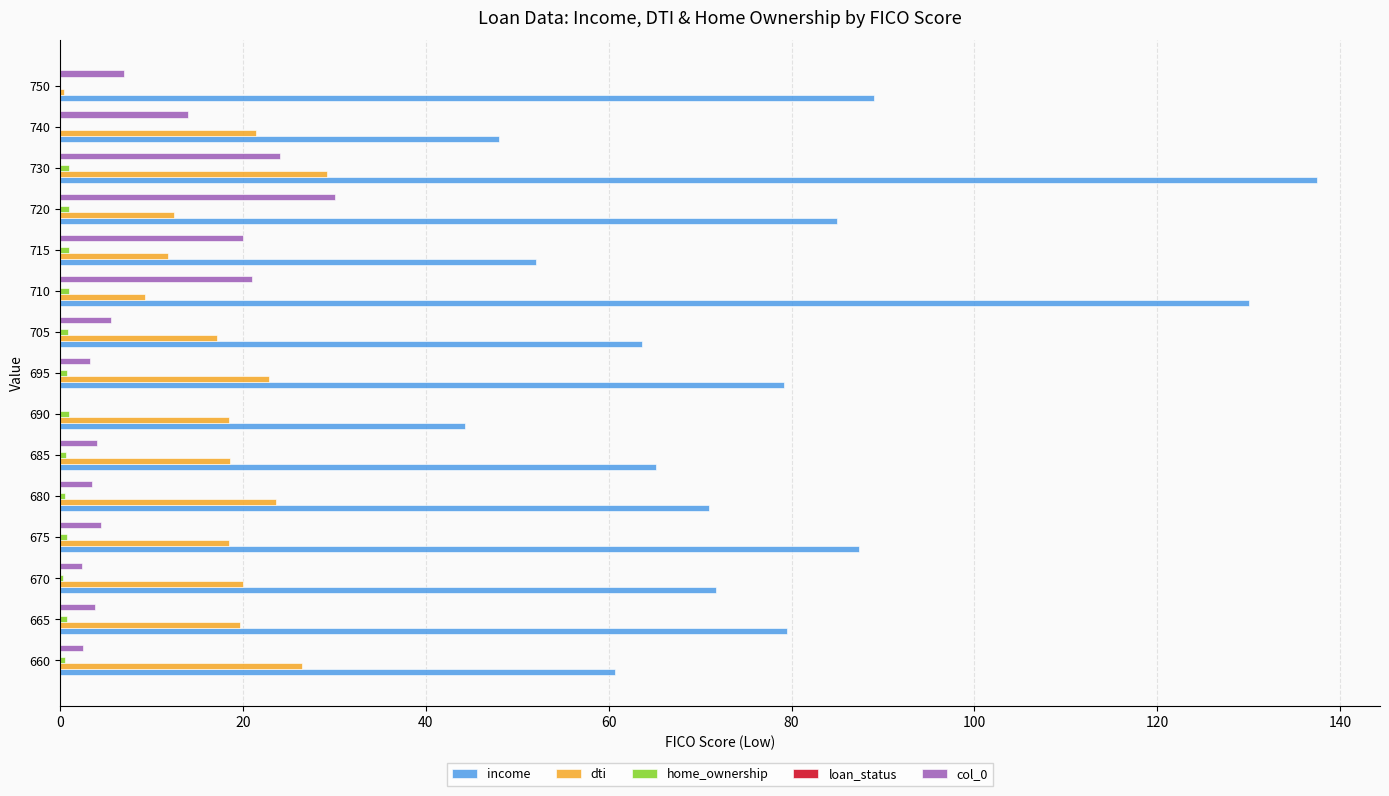

What is the sum of all col_0 values?

145.3